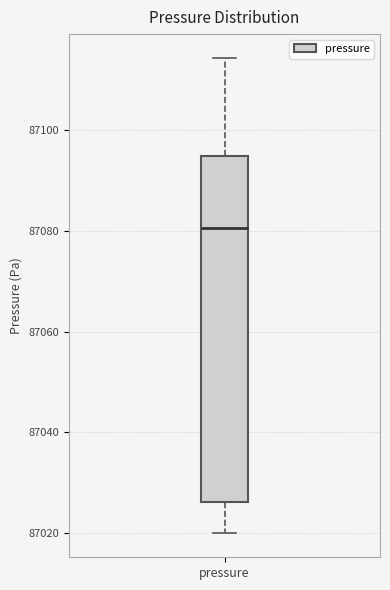

Where does the median line of the box for pressure sit on the y-axis? The values are not printed on the chart, so give them approximately, as read against the axis.

87080